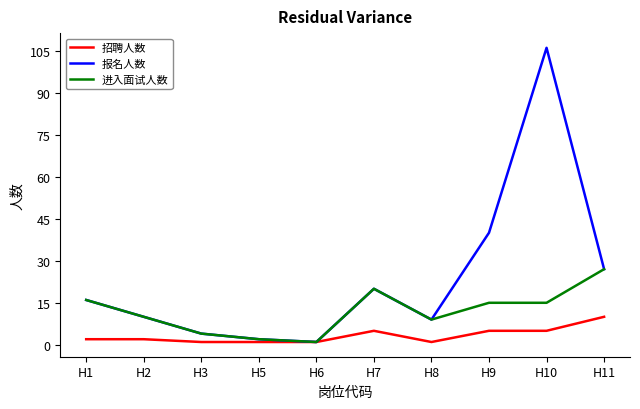

What is the average value of the 报名人数 series?

24